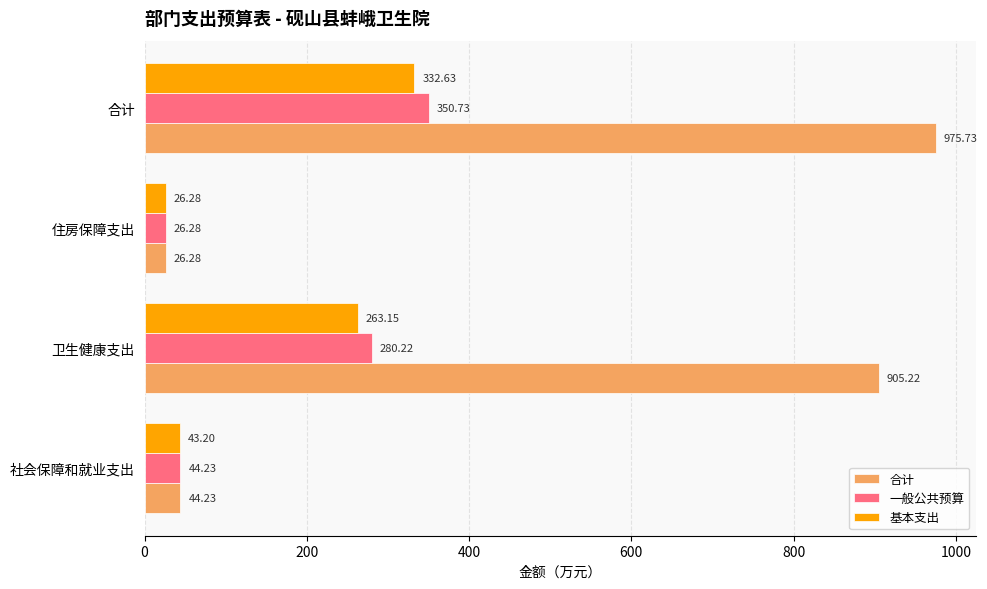

Which series has the largest range (max minus min)?

合计